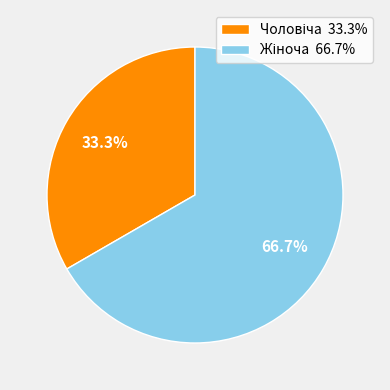

Is there a majority slice in this chart?

Yes